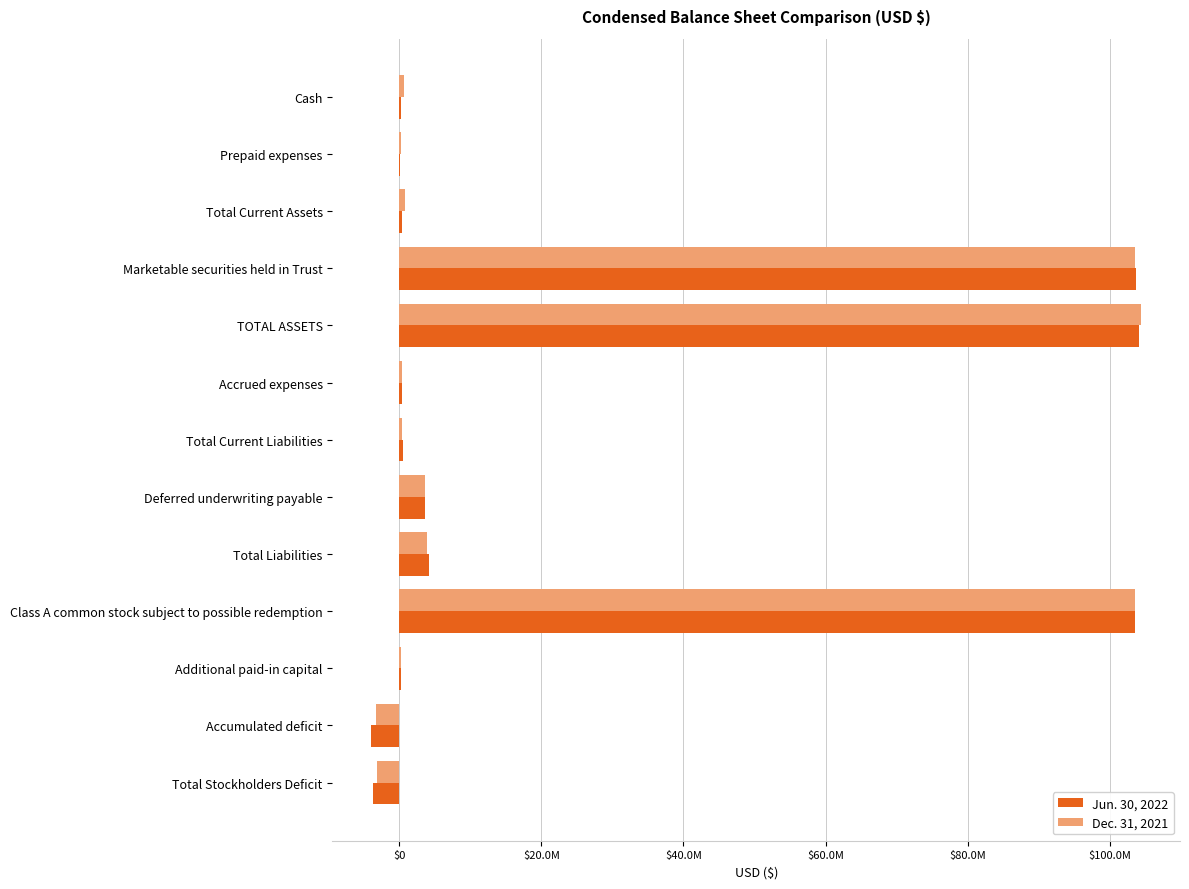

What are all the series names shown in the legend?

Jun. 30, 2022, Dec. 31, 2021